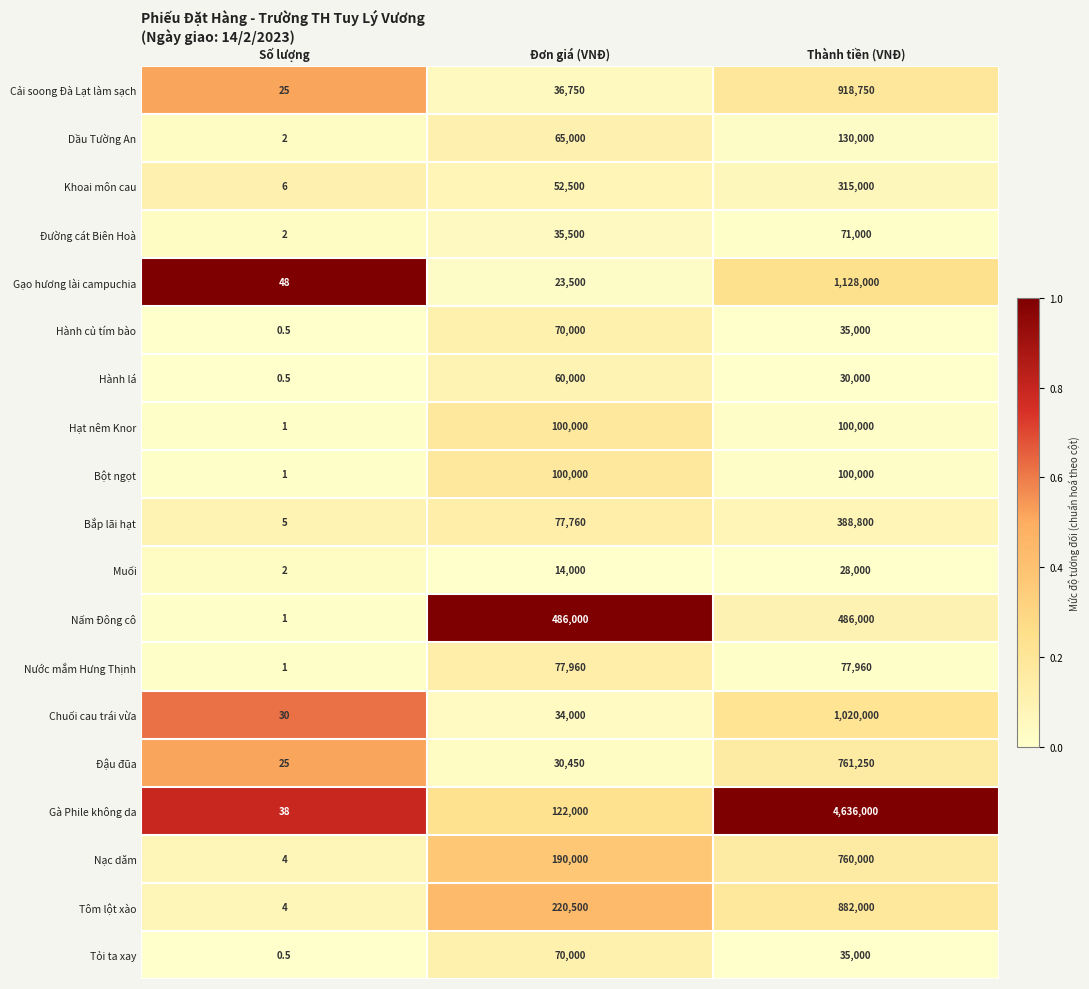

Which series has the largest total across all categories?

Gà Phile không da